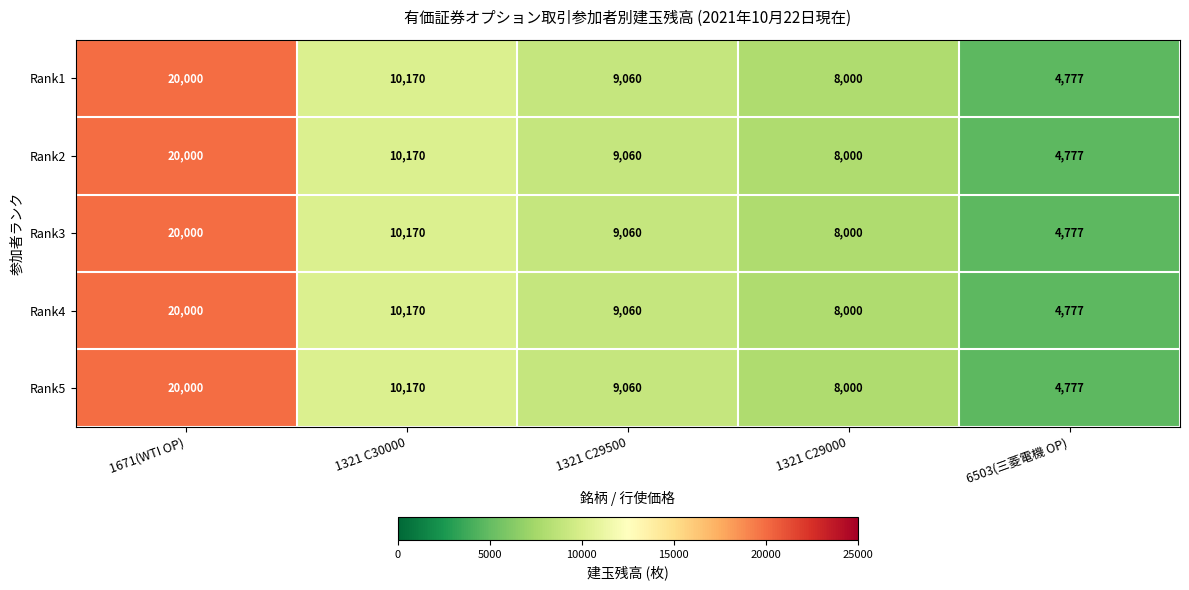

Rank the categories by Rank4 value from lowest to highest.

6503(三菱電機 OP), 1321 C29000, 1321 C29500, 1321 C30000, 1671(WTI OP)